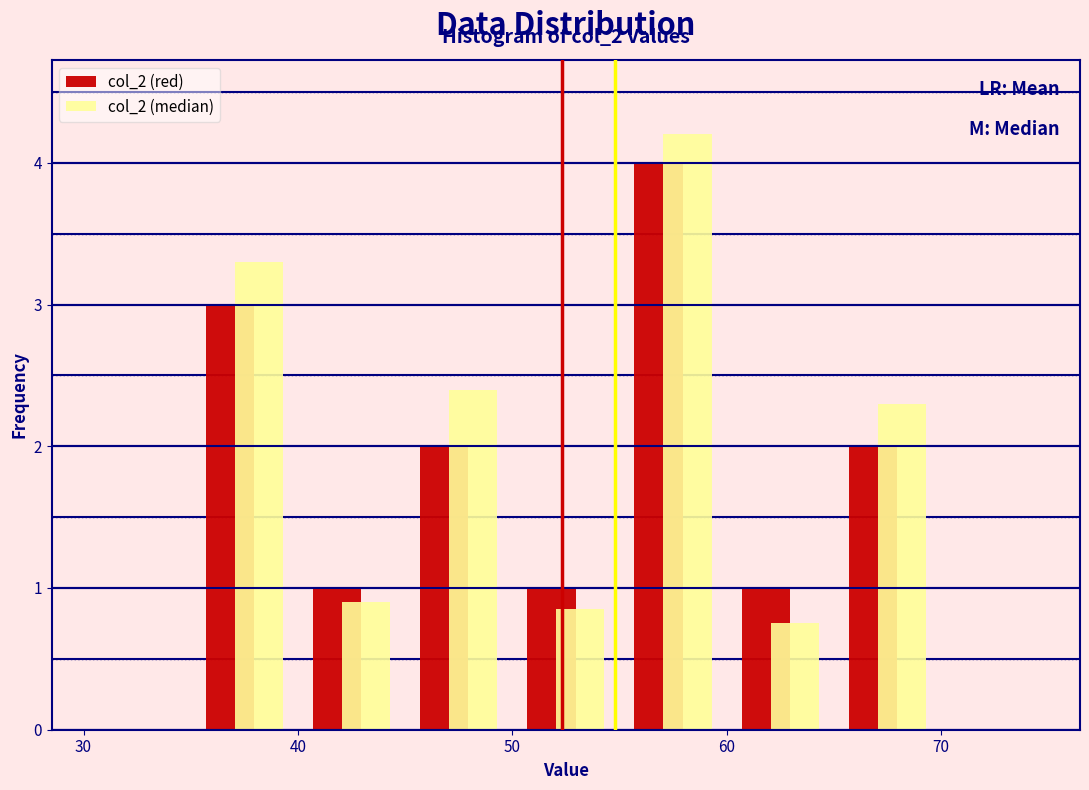

In the col_2 (red) series, which range on the x-axis has the tallest bar?

55 to 60